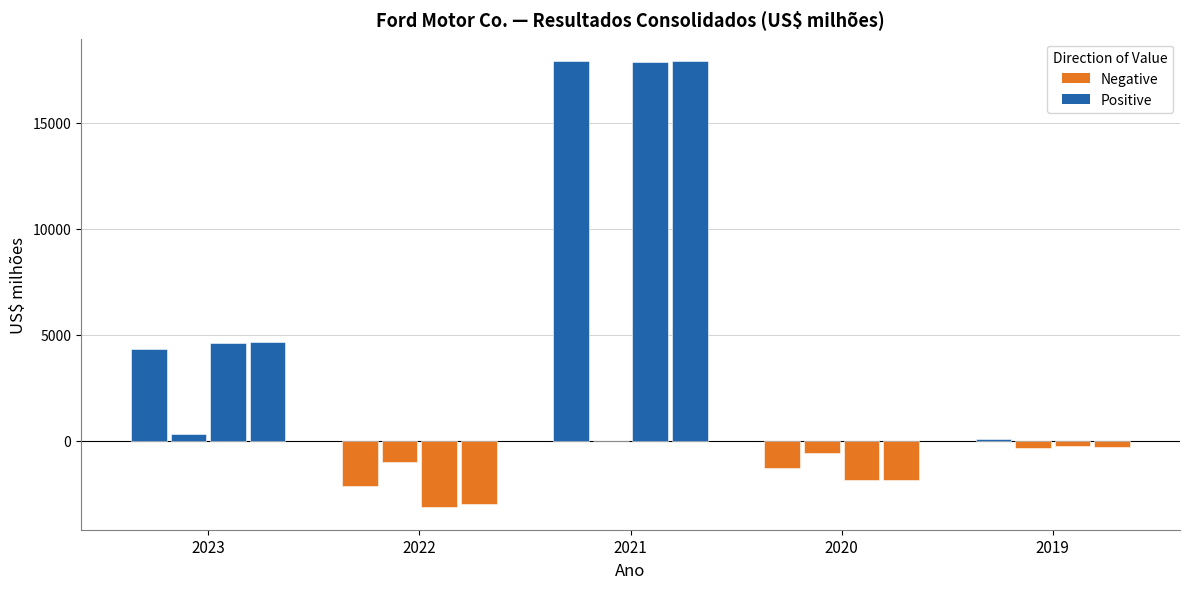

Which label corresponds to the largest value in the chart?

2021